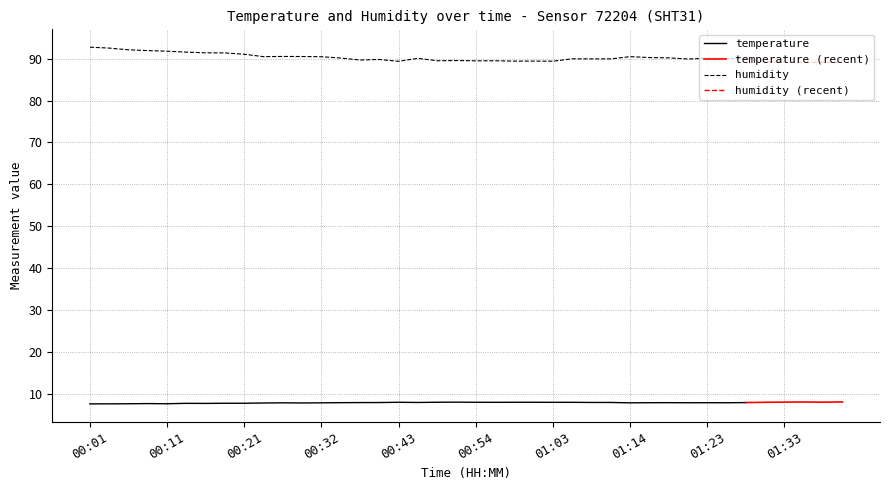

Reading right to left, what are all the values shown in this chart?

temperature: 8.1	8.1	8.1	8.1	8.1	8.0	8.0	8.0	8.0	8.0	8.0	7.9	8.0	8.0	8.1	8.1	8.1	8.1	8.1	8.1	8.1	8.1	8.0	8.1	8.0	8.0	8.0	7.9	7.9	7.9	7.9	7.8	7.8	7.8	7.8	7.7	7.8	7.7	7.7	7.7
humidity: 89.0	89.2	89.1	89.2	89.2	90.0	90.0	90.1	89.9	90.2	90.2	90.5	89.9	89.9	90.0	89.4	89.4	89.4	89.5	89.5	89.5	89.5	90.1	89.3	89.8	89.7	90.1	90.4	90.5	90.5	90.5	91.0	91.3	91.4	91.5	91.8	91.9	92.1	92.5	92.7